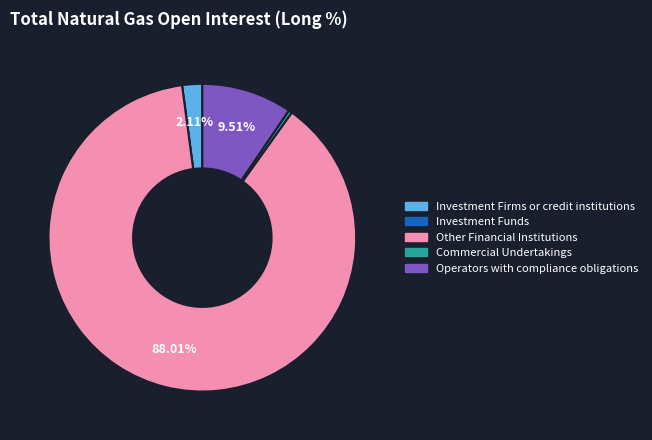

Is it true that Investment Firms or credit institutions is 2% of the pie?

True